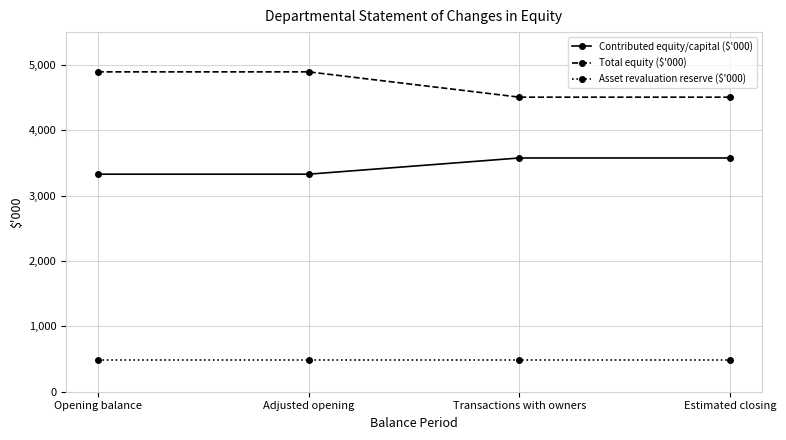

What is the difference between the maximum and second lowest values in the Contributed equity/capital ($'000) series?

248